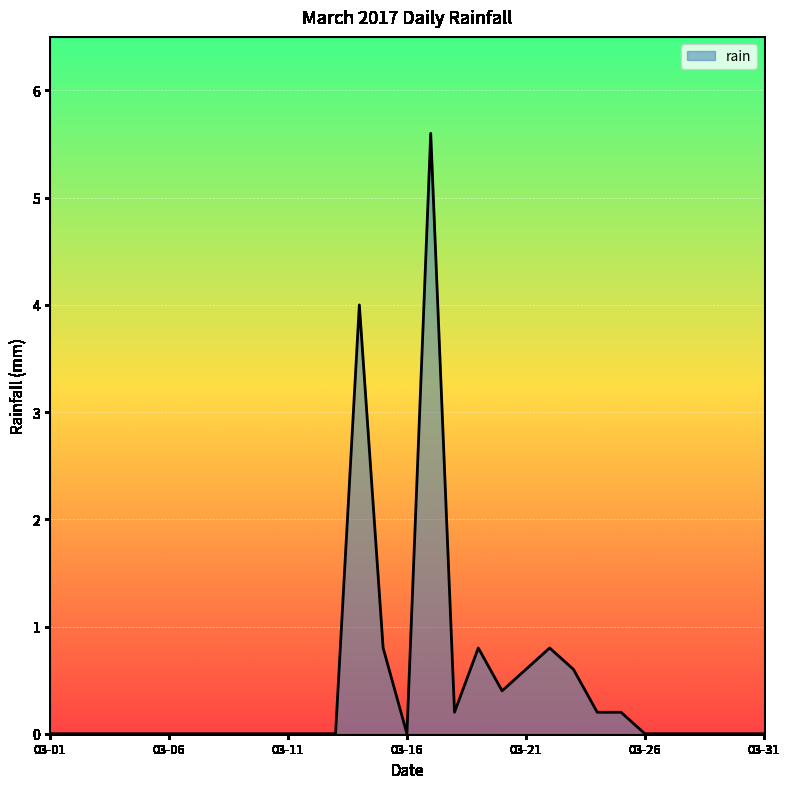

What is the maximum value shown in the chart?

5.6